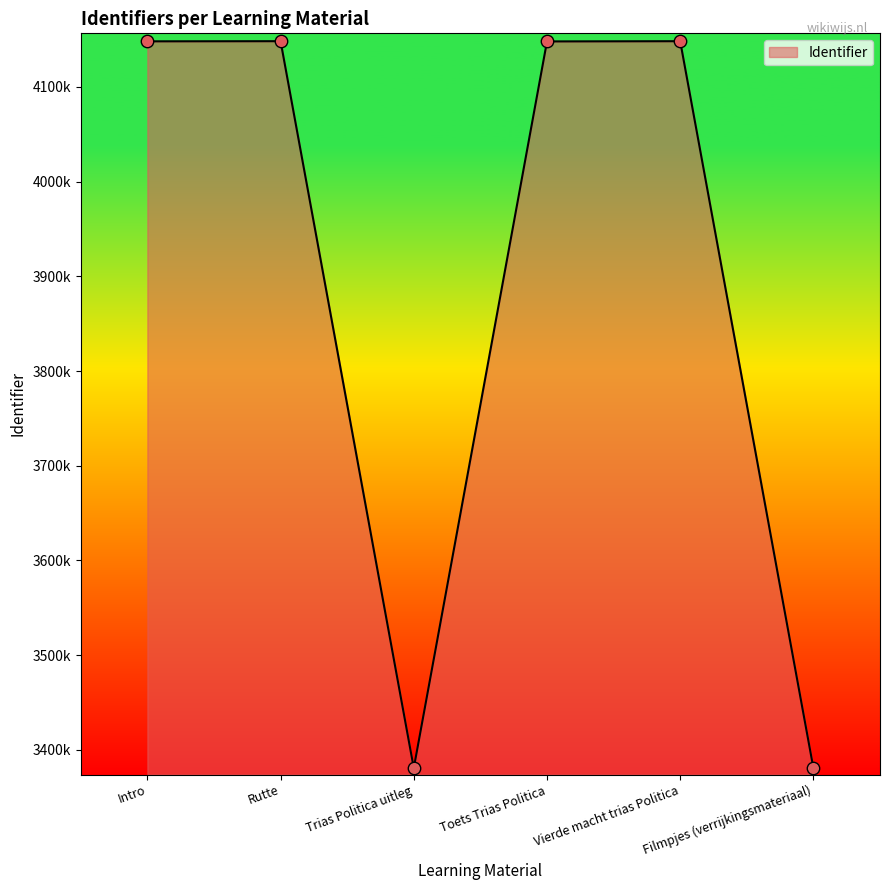

Approximately how many times larger is the value at Vierde macht trias Politica compared to Toets Trias Politica?

1.0